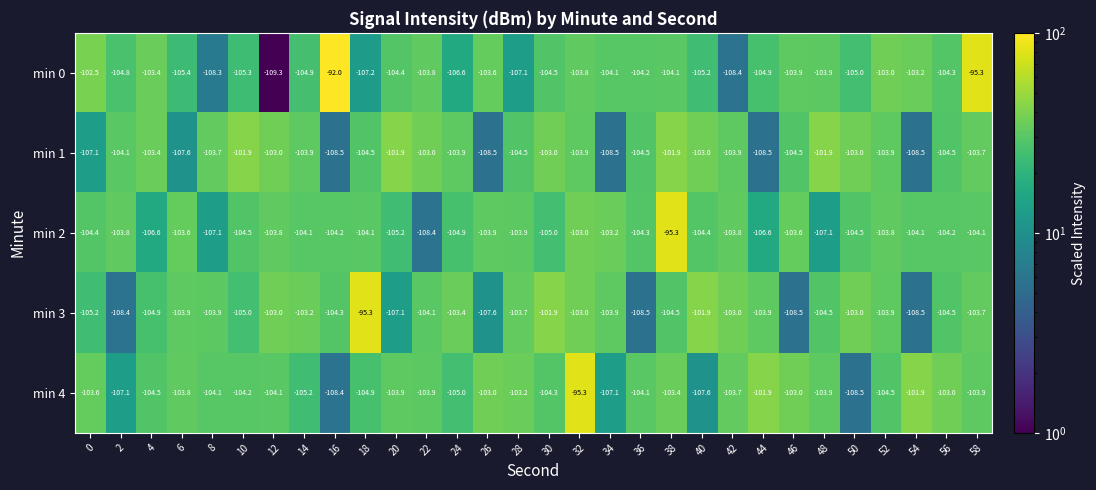

True or false: min 2 has a value of -171.6 at 54.

False